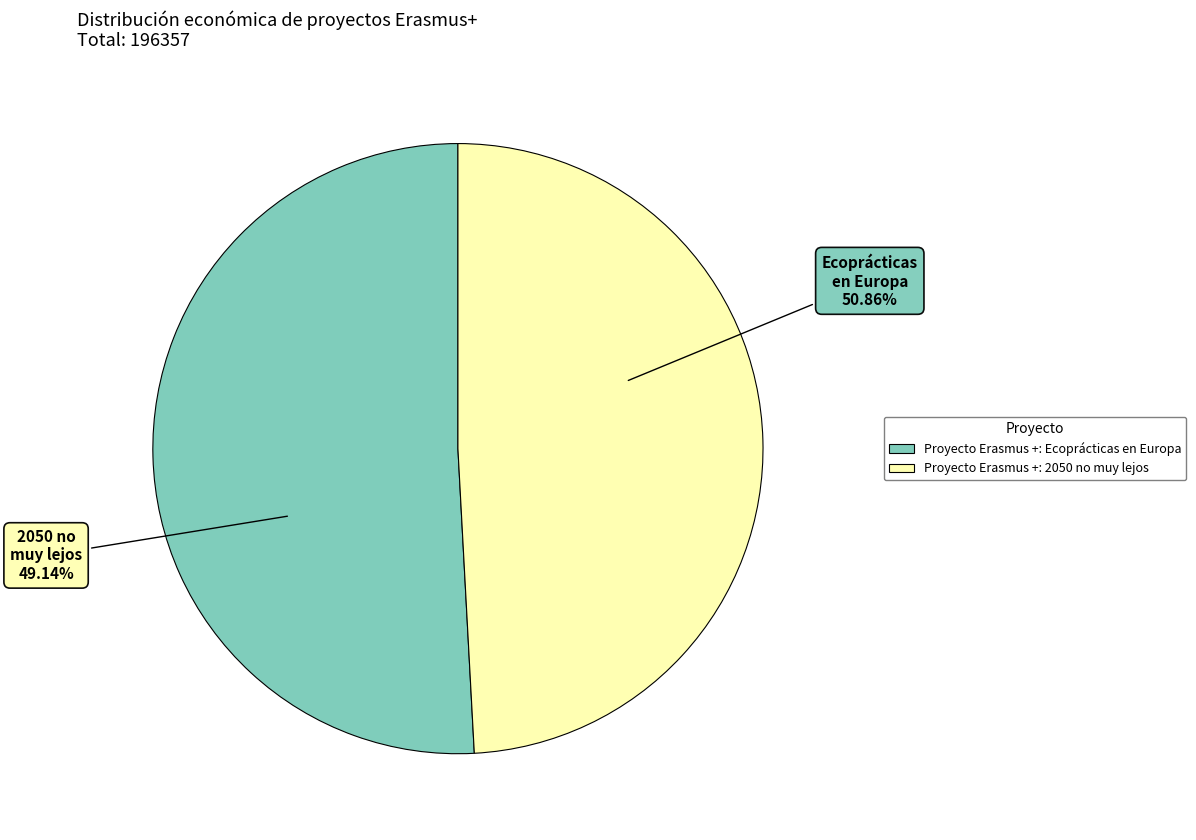

Is there any slice that represents more than half of the pie?

Yes